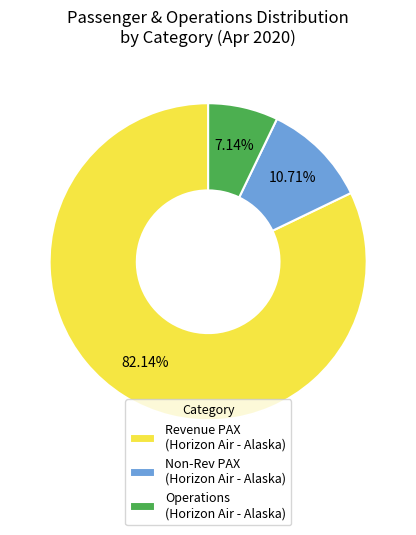

Combined, do Revenue PAX (Horizon Air - Alaska) and Operations (Horizon Air - Alaska) account for over 50%?

Yes